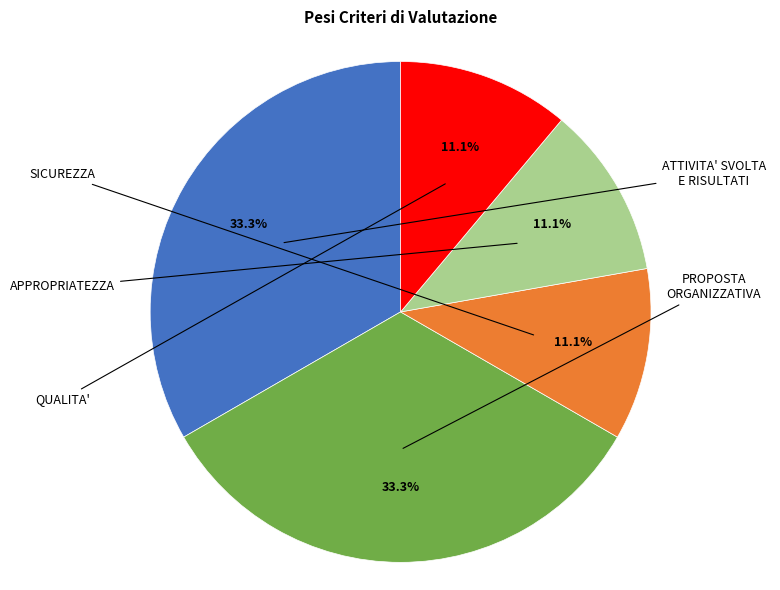

Is there any slice that represents more than half of the pie?

No